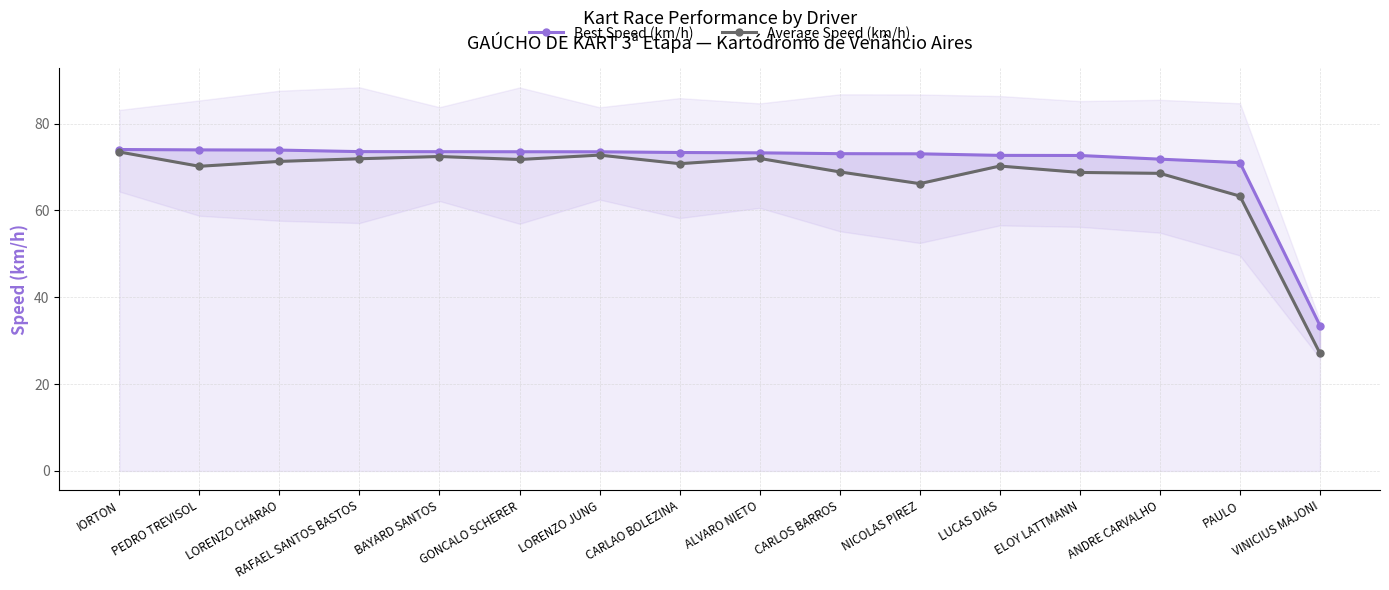

True or false: Best Speed (km/h) and Average Speed (km/h) intersect in this chart.

False